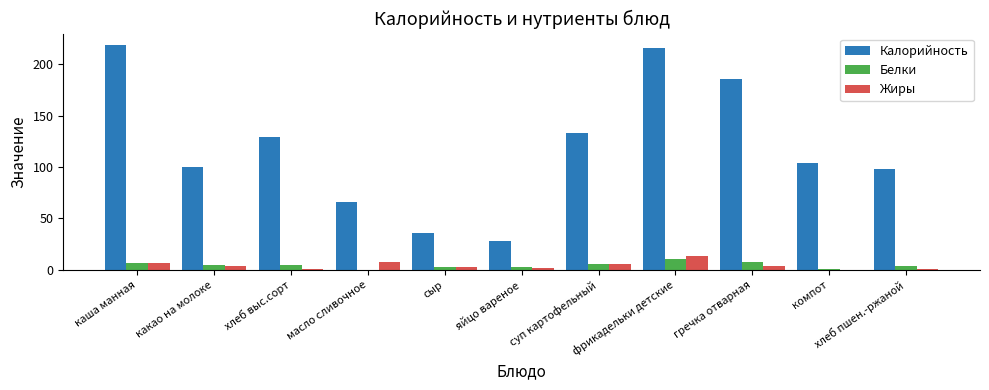

What is the sum of all Калорийность values?

1316.1